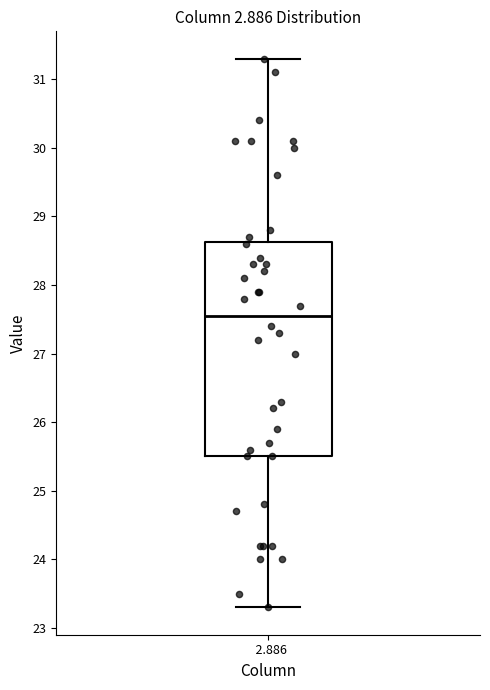

Read this box plot against the y-axis: the position of the median line, the range covered by the box, and the ends of both whiskers. The values are not printed on the chart, so give them approximately, as read against the axis.

median 27.6, box 25.5 to 28.6, whiskers 23.3 to 31.3